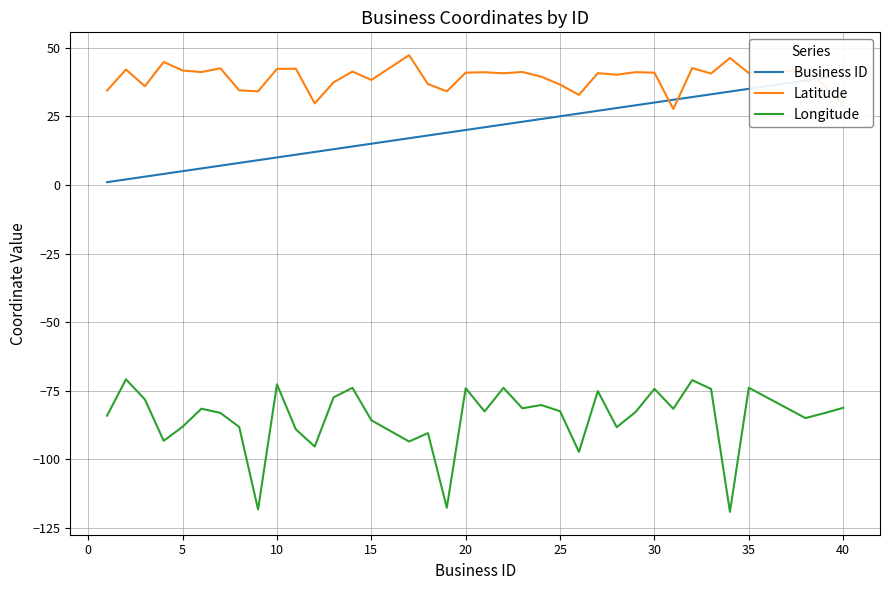

In Latitude, how many points are lower than both neighbors (excluding endpoints)?

12